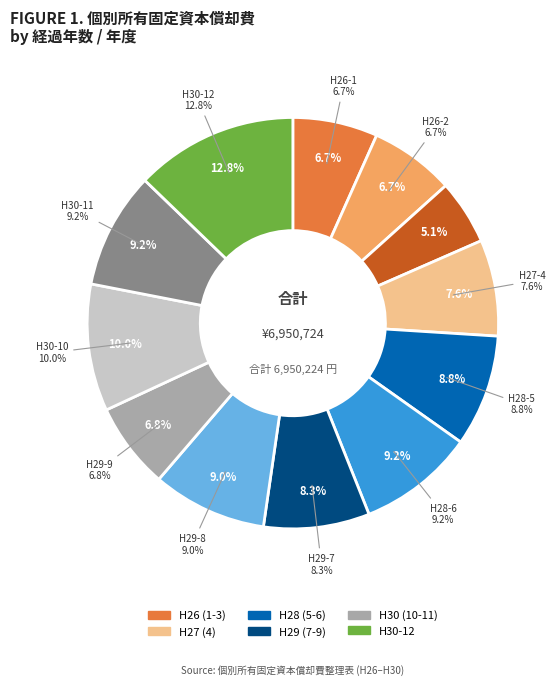

What is the change in value from H26-2 to H29-8?

+162773